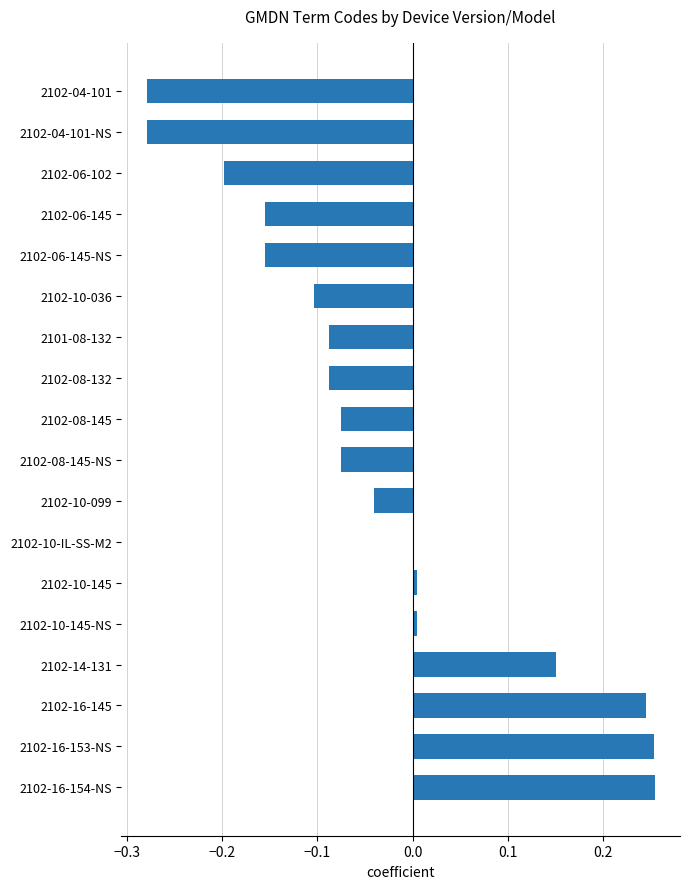

The value at 2102-06-145 is -0.2. True or false?

True